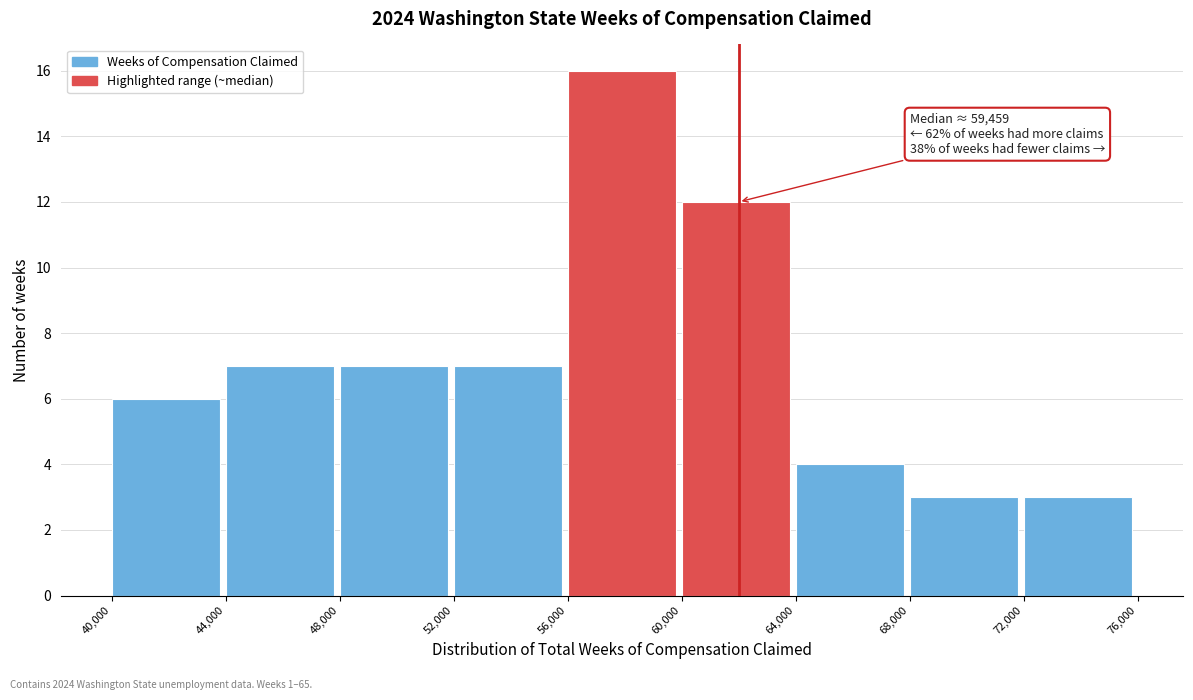

Which range on the x-axis has the tallest bar?

56,000 to 60,000